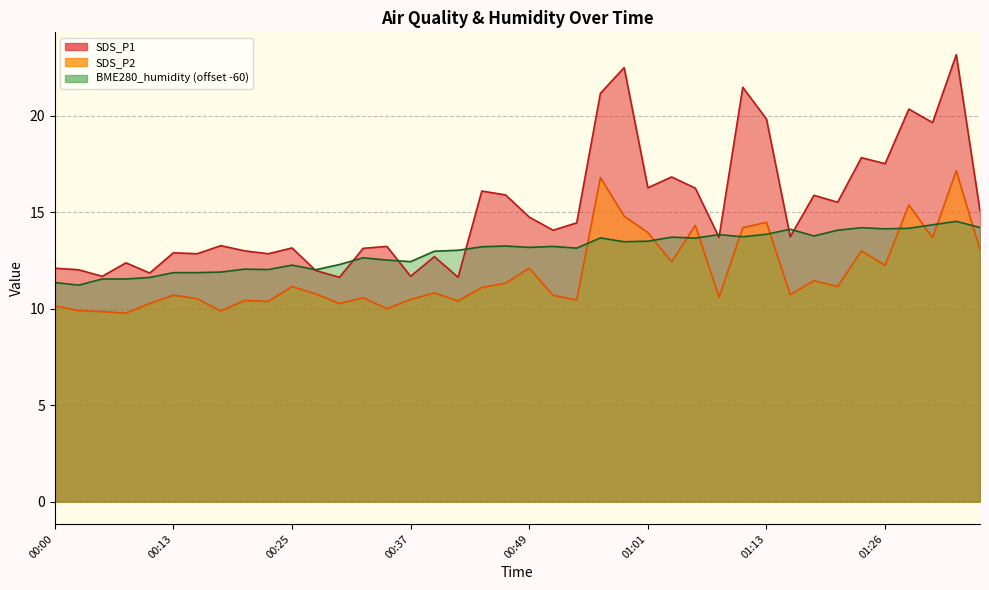

What is the highest value of the BME280_humidity series?

14.5